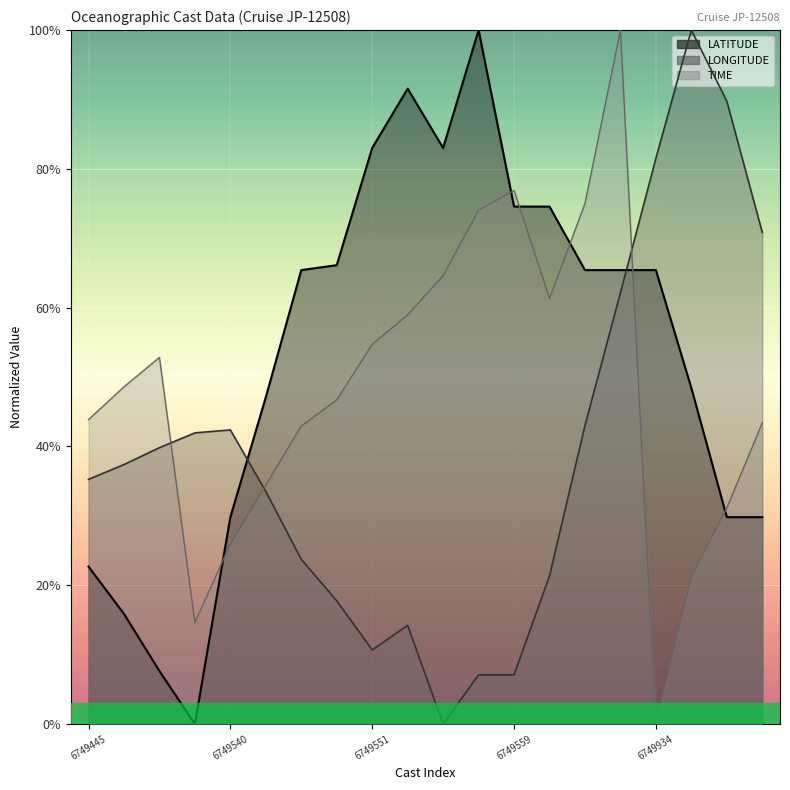

At which label is TIME closest to 0?

6749934